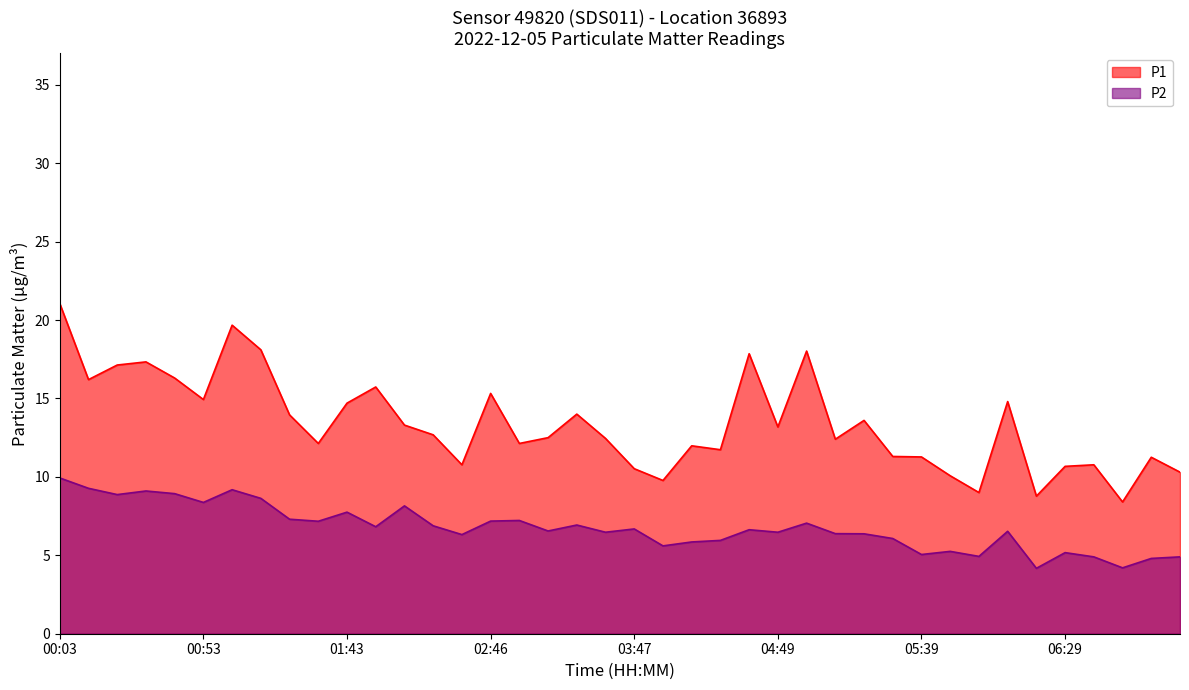

List the series in order of their peak value, lowest first.

P2, P1